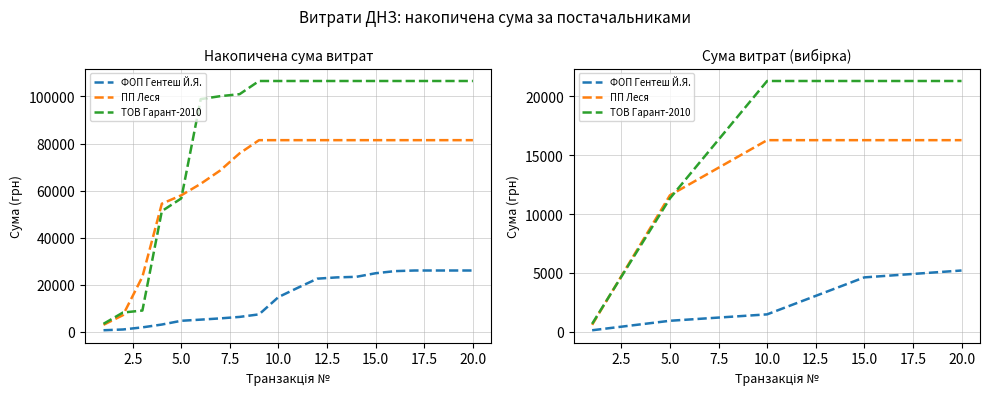

Between 5.0 and 0.0, which is larger?

5.0